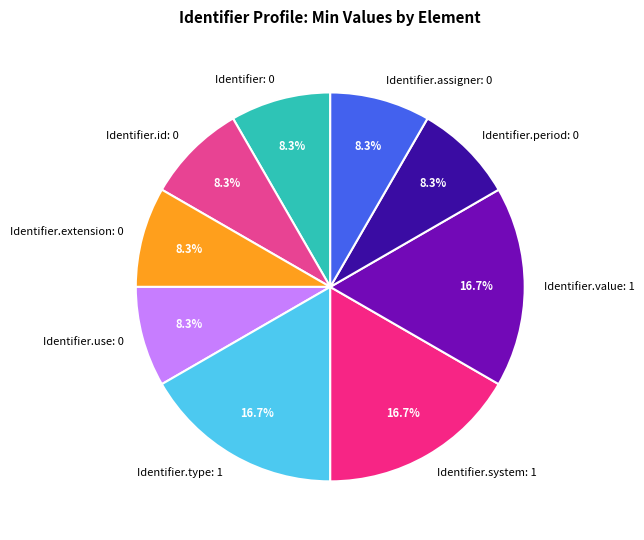

What is the ratio of the value at Identifier.id: 0 to the value at Identifier.type: 1?

0.5